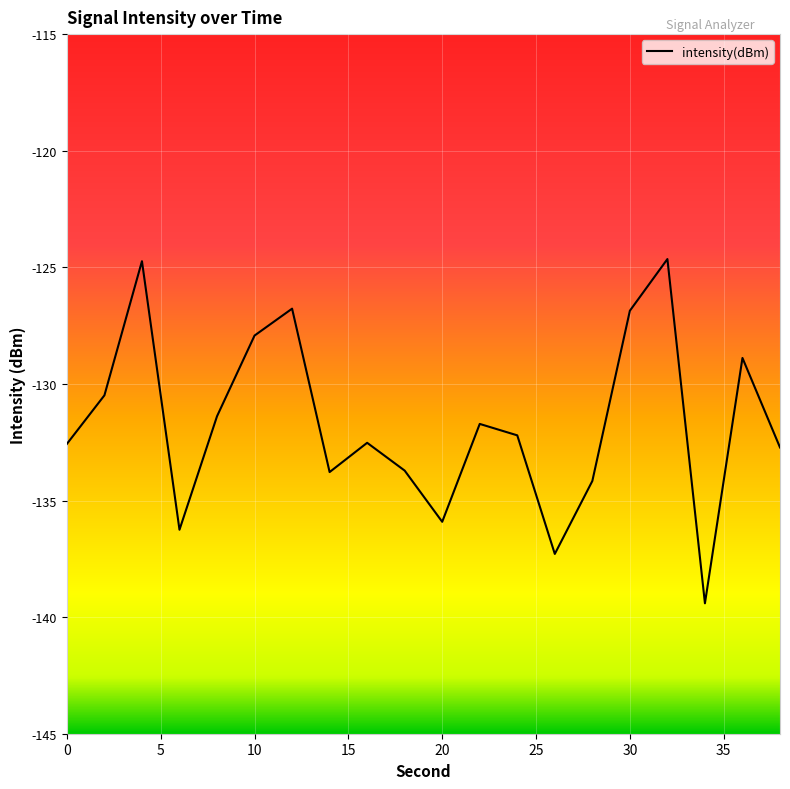

What is the difference between the maximum and minimum values?

14.8